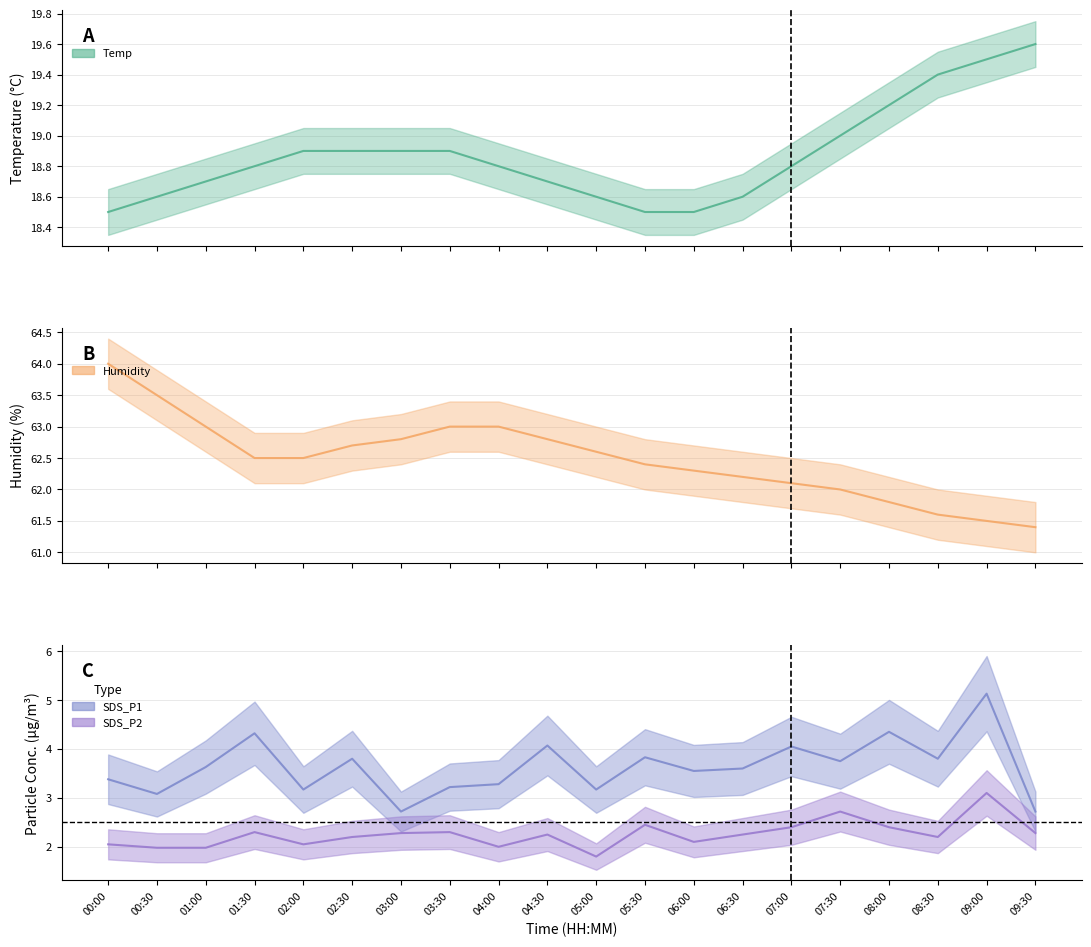

True or false: Temp has a value of 18.9 at 02:00.

True